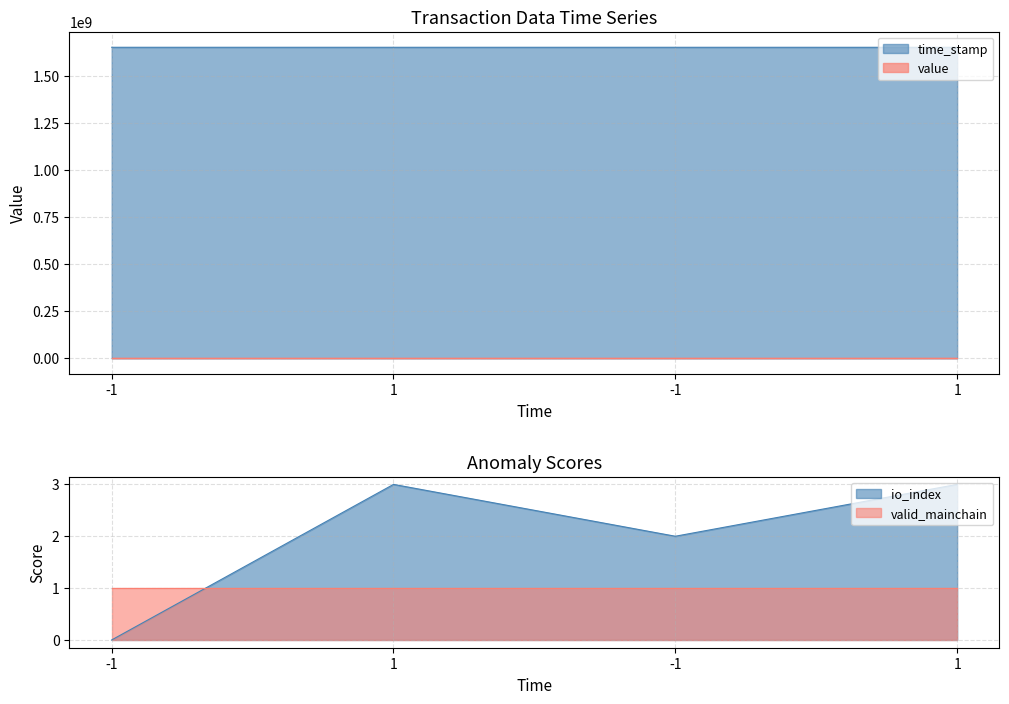

How many values in the io_index series are below 3?

2